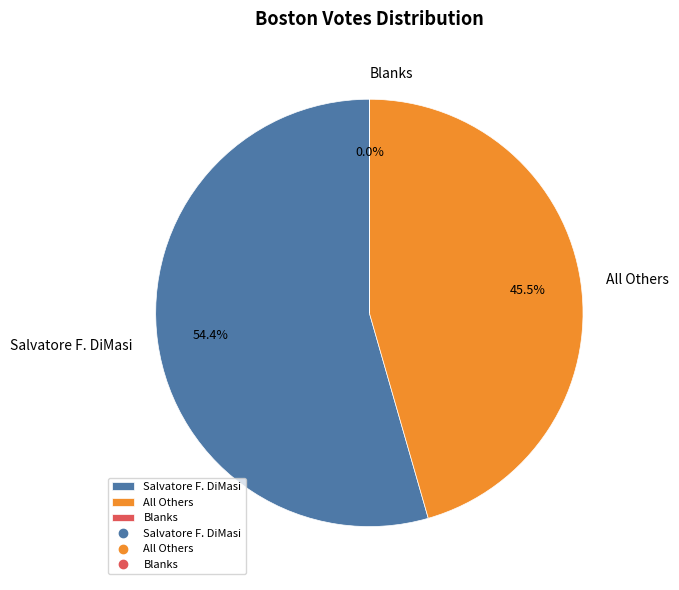

Is there a majority slice in this chart?

Yes